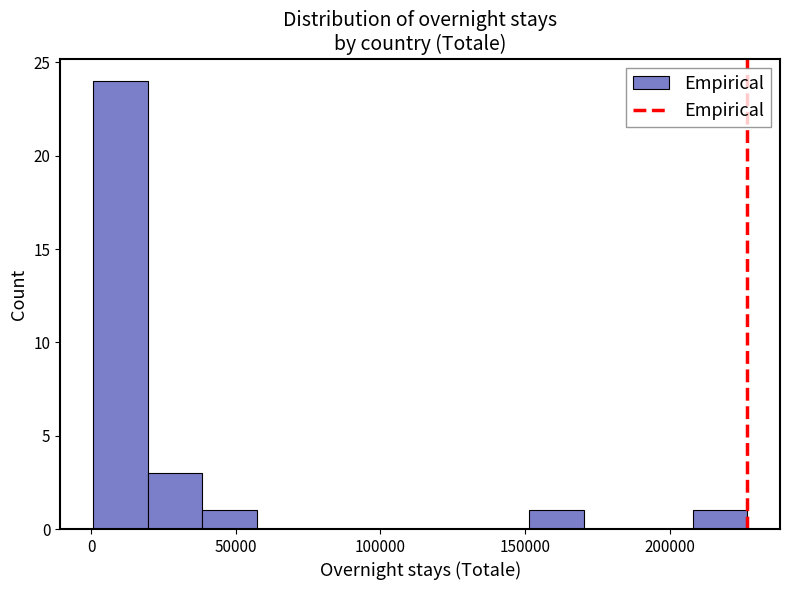

Around what value on the x-axis is the tallest bar? Give the approximate position of its centre, as read against the axis.

10000